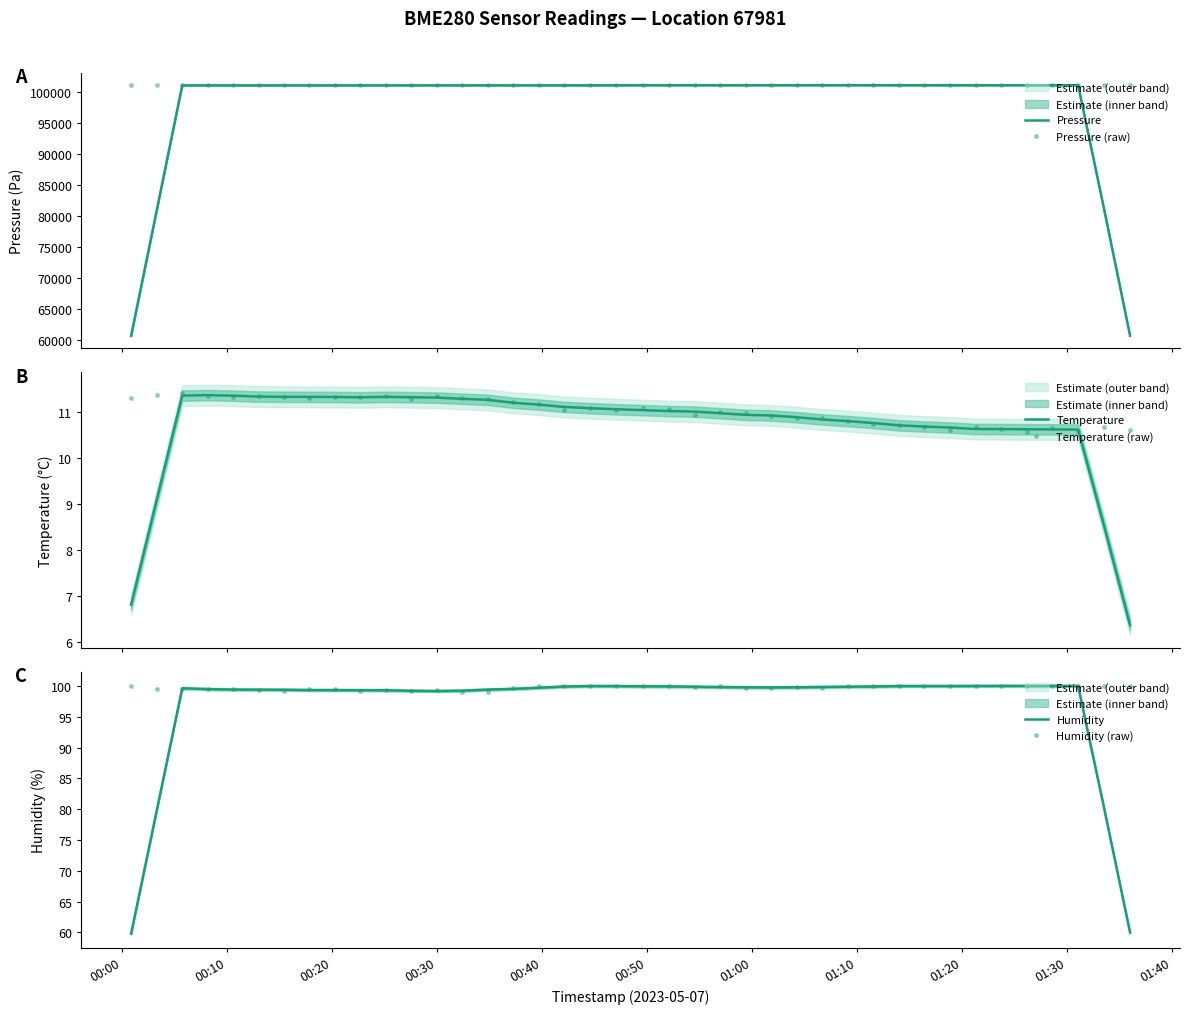

What is the highest value of the Temperature (raw) series?

11.4